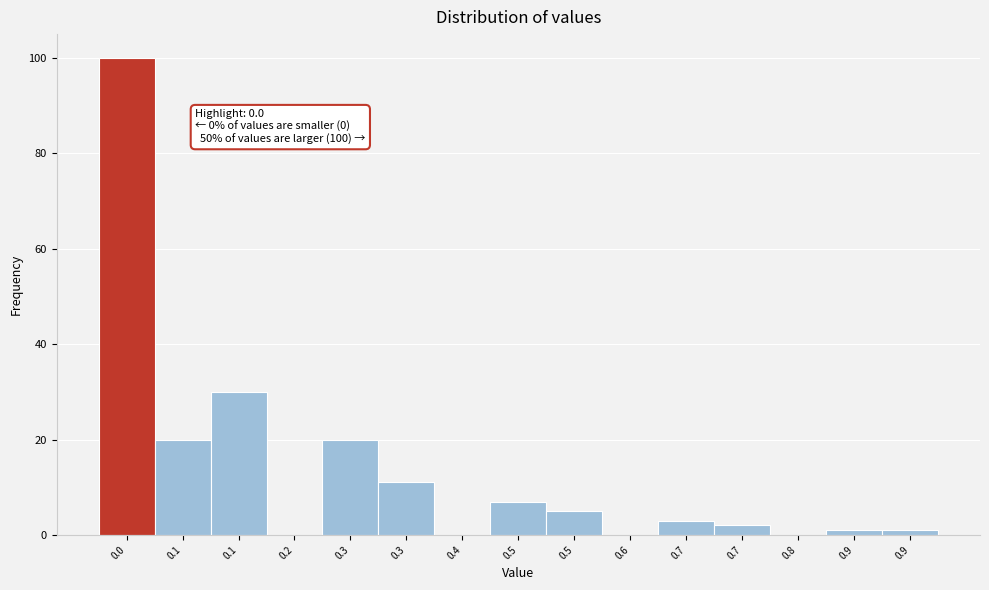

Count the number of data series in this chart.

1